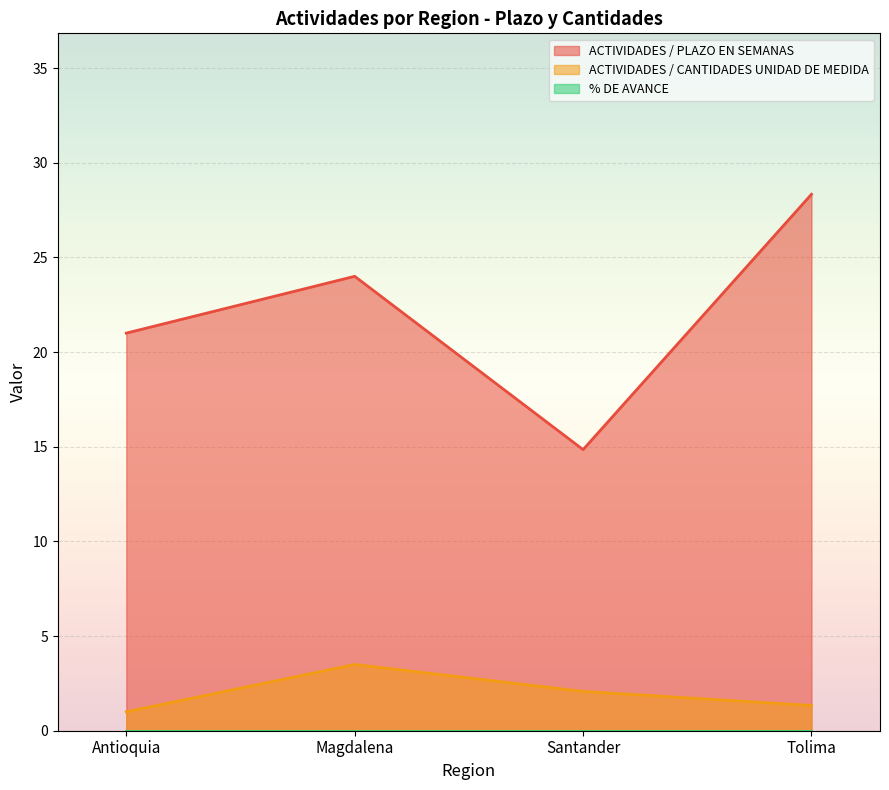

Which series has the largest range (max minus min)?

ACTIVIDADES / PLAZO EN SEMANAS